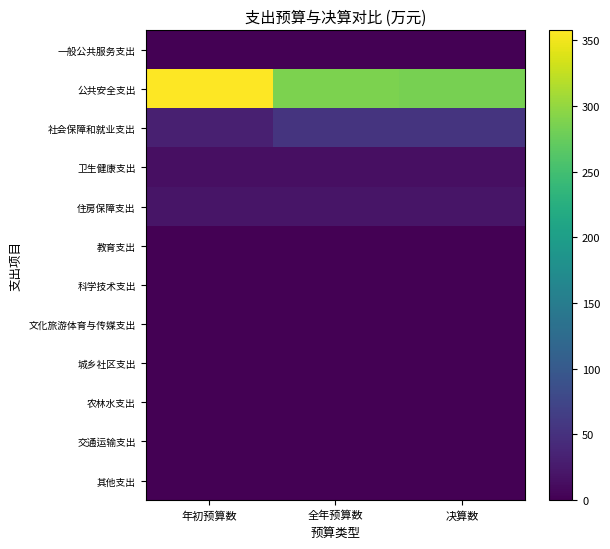

At 年初预算数, list the series in order from largest to smallest.

公共安全支出, 社会保障和就业支出, 住房保障支出, 卫生健康支出, 一般公共服务支出, 教育支出, 科学技术支出, 文化旅游体育与传媒支出, 城乡社区支出, 农林水支出, 交通运输支出, 其他支出